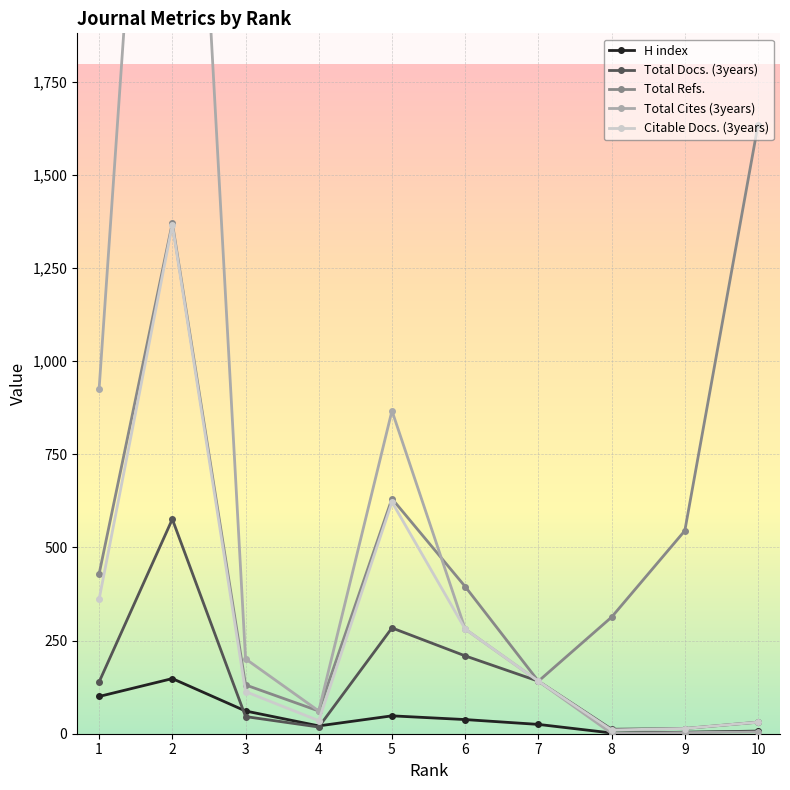

At which label does Total Refs. reach its minimum?

4